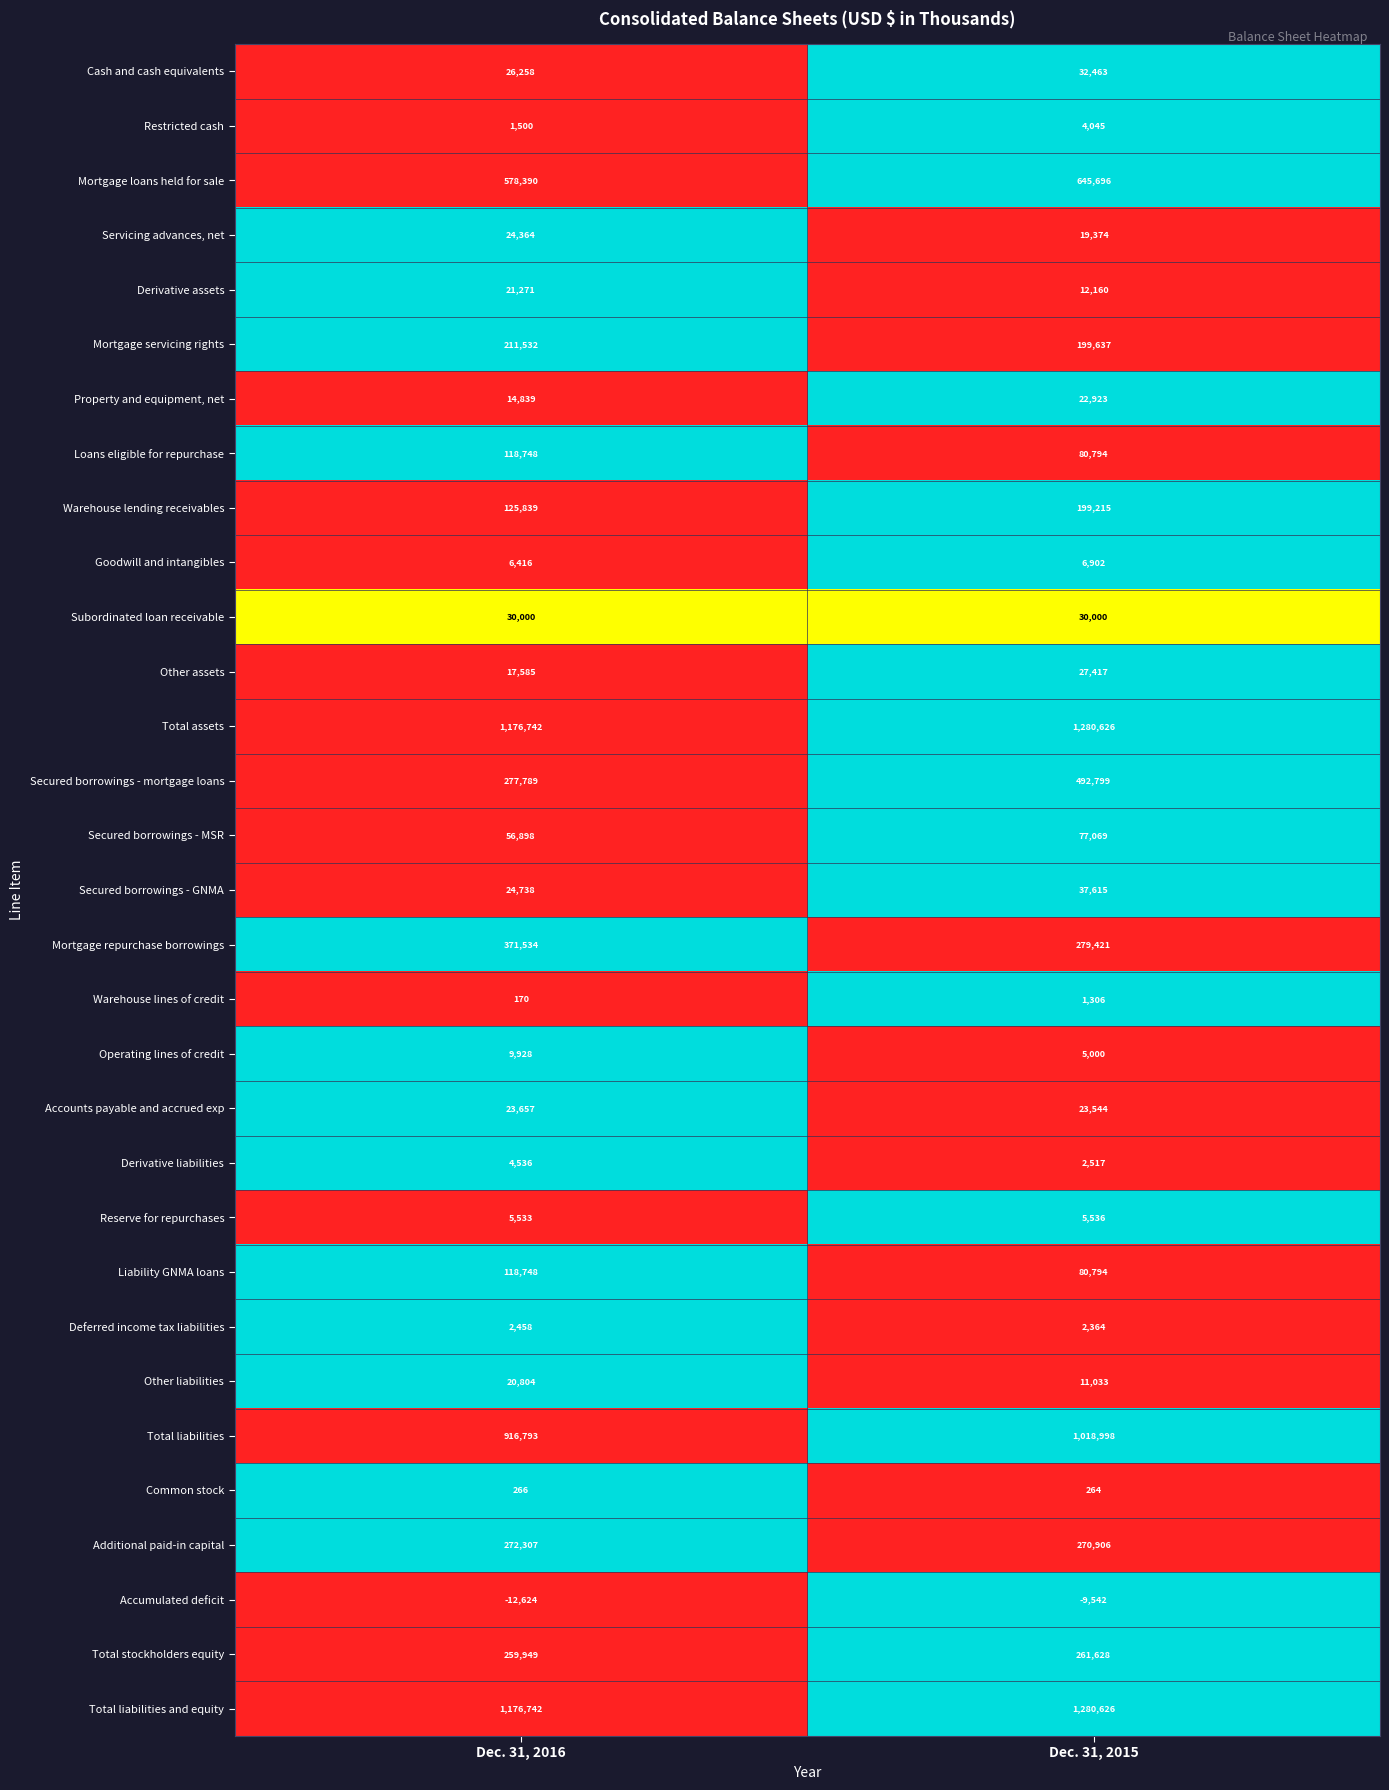

What is the total value across all series at Dec. 31, 2015?

6403130